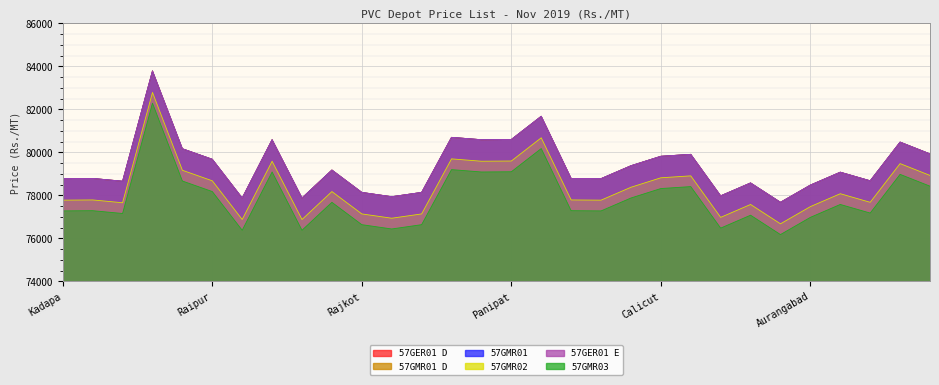

What is the sum of all 57GER01 D values?

2350760